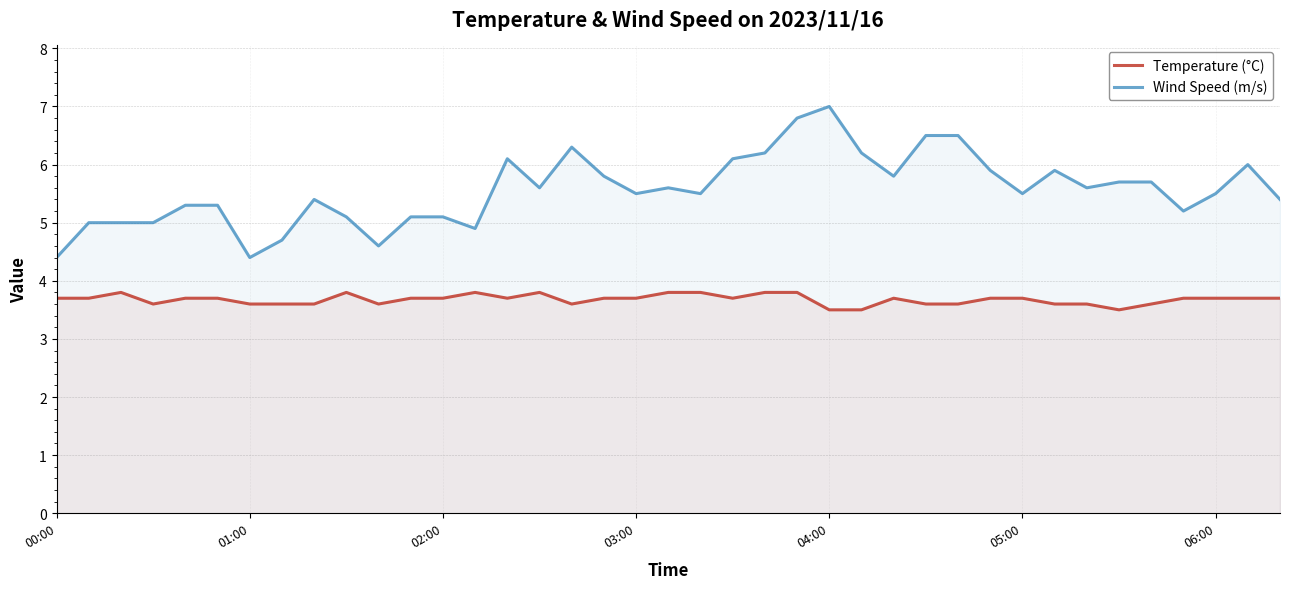

At 03:00, list the series in order from largest to smallest.

Wind Speed (m/s), Temperature (°C)